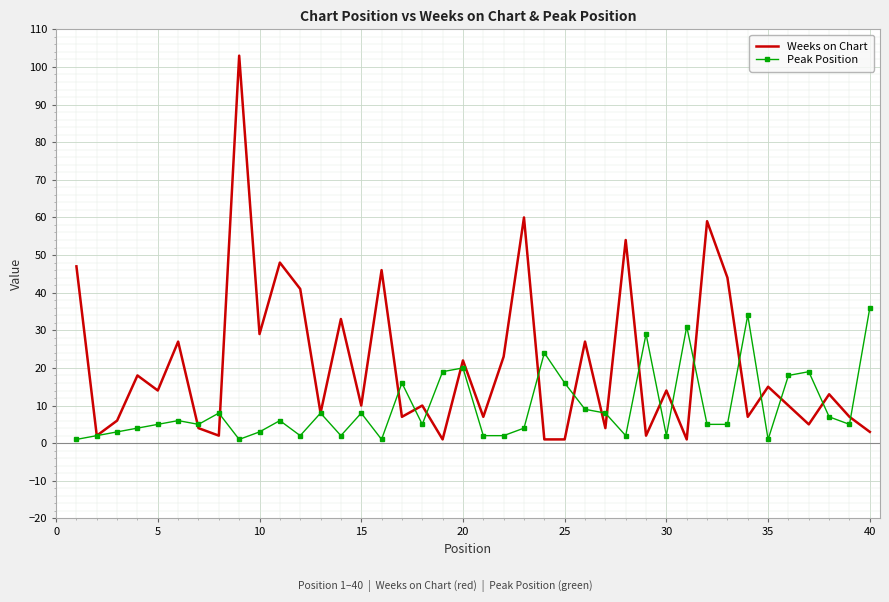

Reading right to left, transcribe all the data shown in this chart.

Weeks on Chart: 3	7	13	5	10	15	7	44	59	1	14	2	54	4	27	1	1	60	23	7	22	1	10	7	46	10	33	8	41	48	29	103	2	4	27	14	18	6	2	47
Peak Position: 36	5	7	19	18	1	34	5	5	31	2	29	2	8	9	16	24	4	2	2	20	19	5	16	1	8	2	8	2	6	3	1	8	5	6	5	4	3	2	1